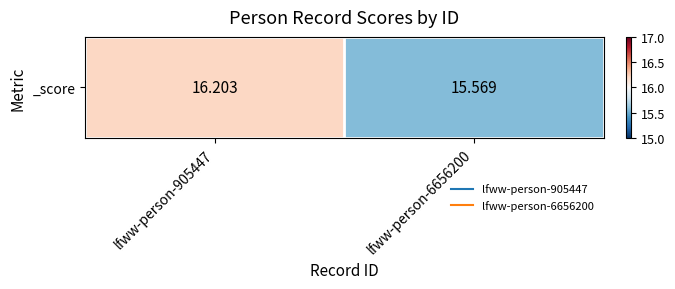

What is the maximum value shown in the chart?

16.2